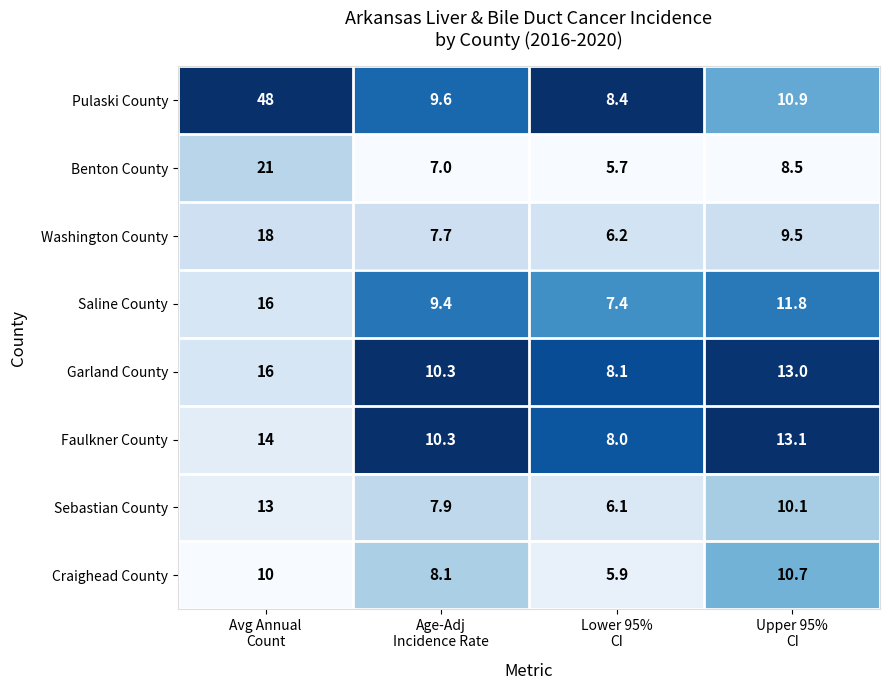

Which series has the largest total across all categories?

Pulaski County